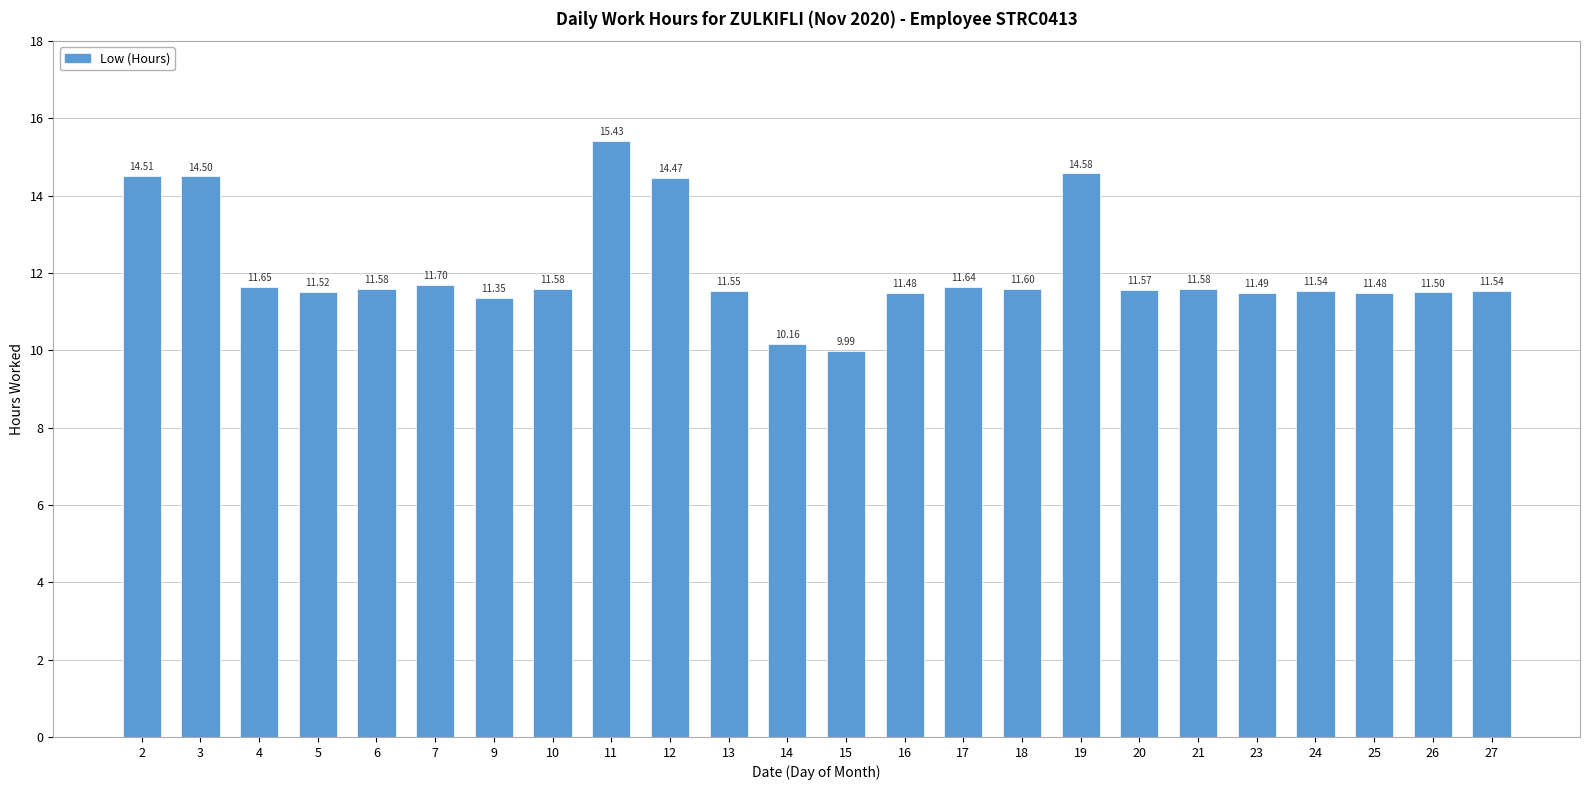

The chart shows a value of 9.0 at 3. True or false?

False